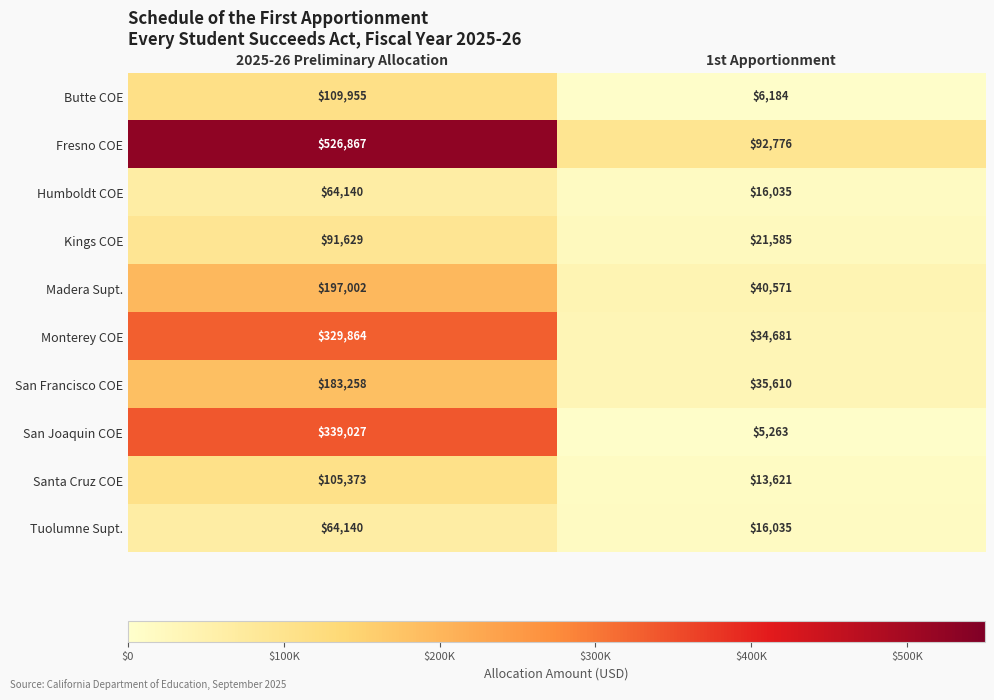

What is the sum of the San Joaquin COE values at 1st Apportionment and 2025-26 Preliminary Allocation?

344290